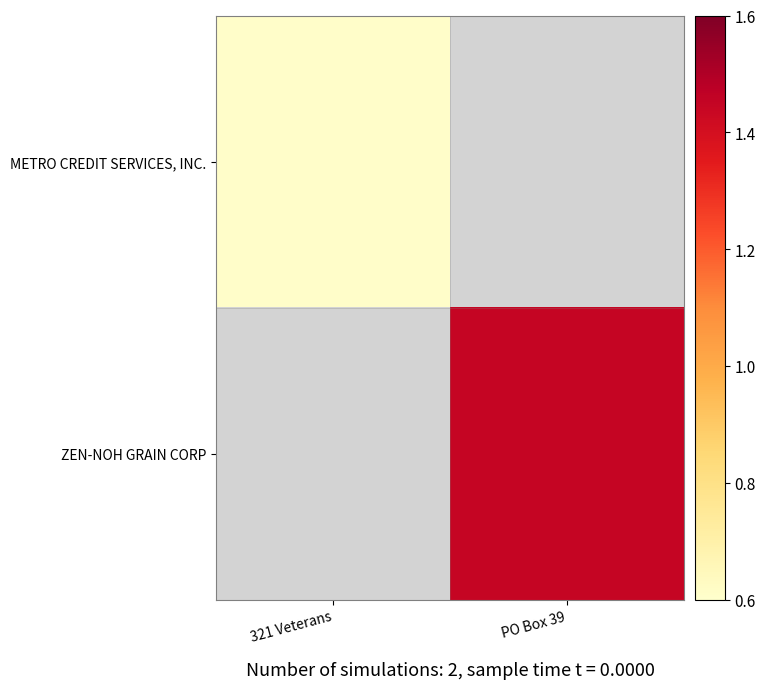

At which label does ZEN-NOH GRAIN CORP reach its minimum?

321 Veterans